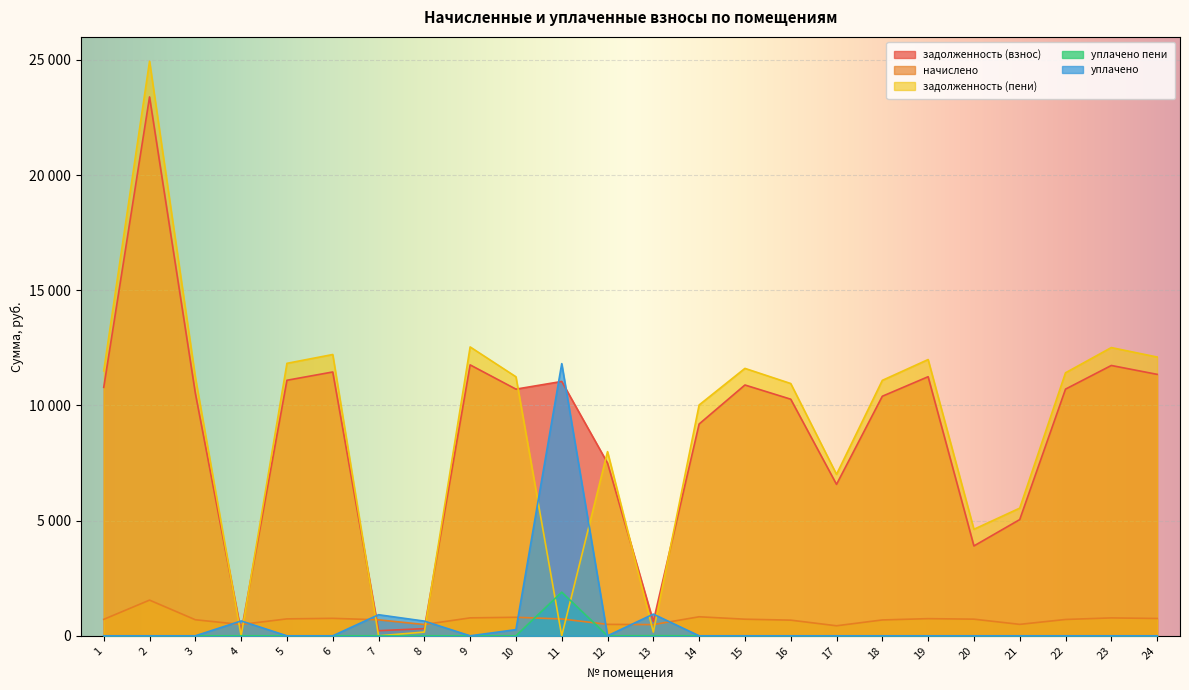

At which label does уплачено reach its peak?

11